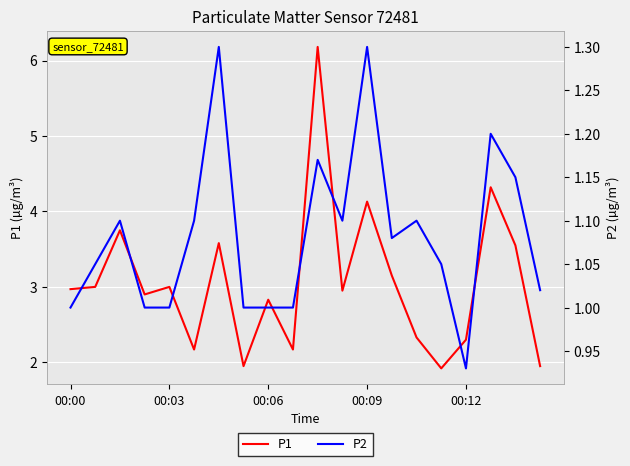

At how many categories does at least one series exceed 1?

20